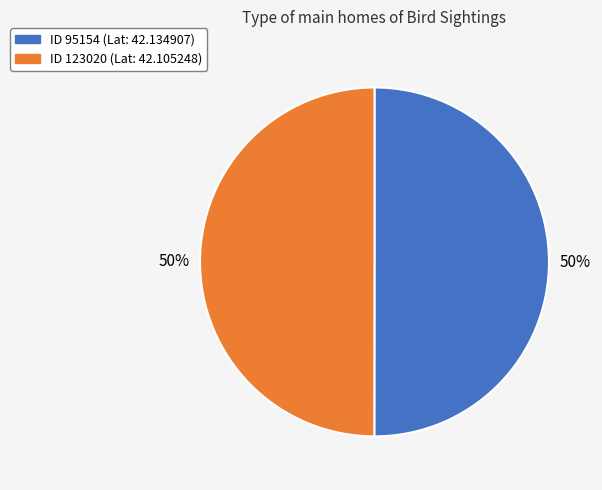

To the nearest percent, what is the average slice percentage?

50%